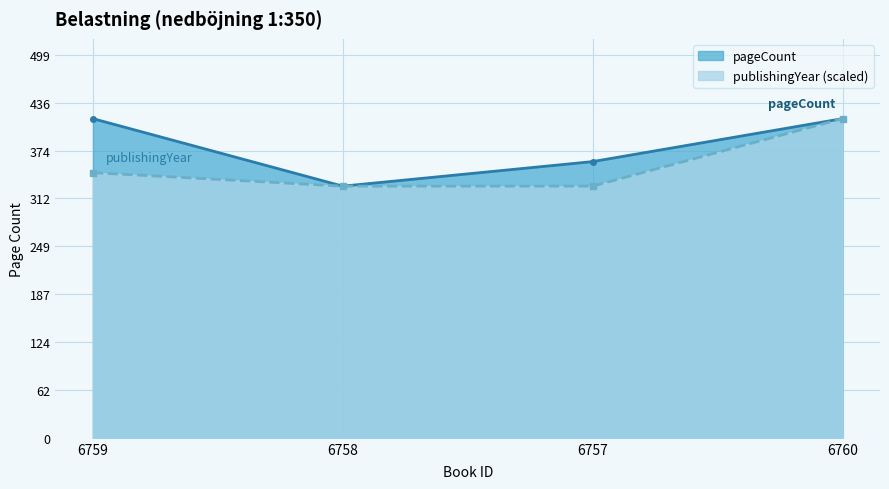

True or false: pageCount has a value of 416.0 at 6759.

True